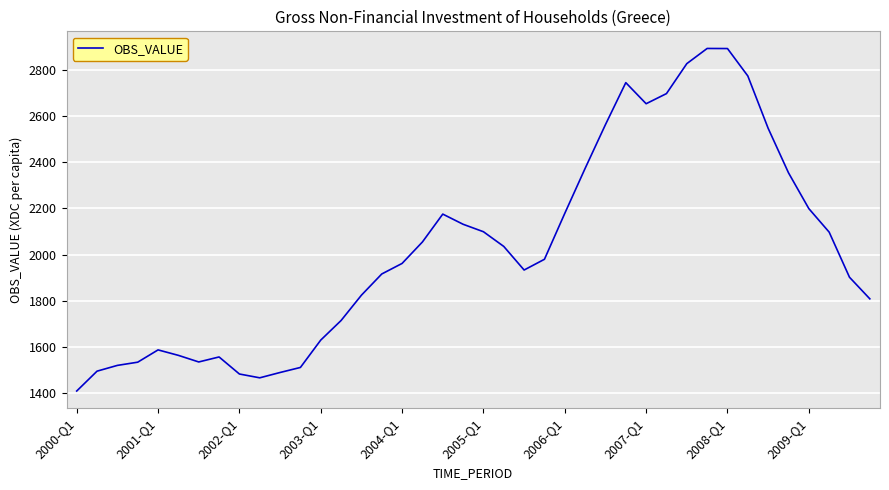

What is the minimum value shown in the chart?

1409.2